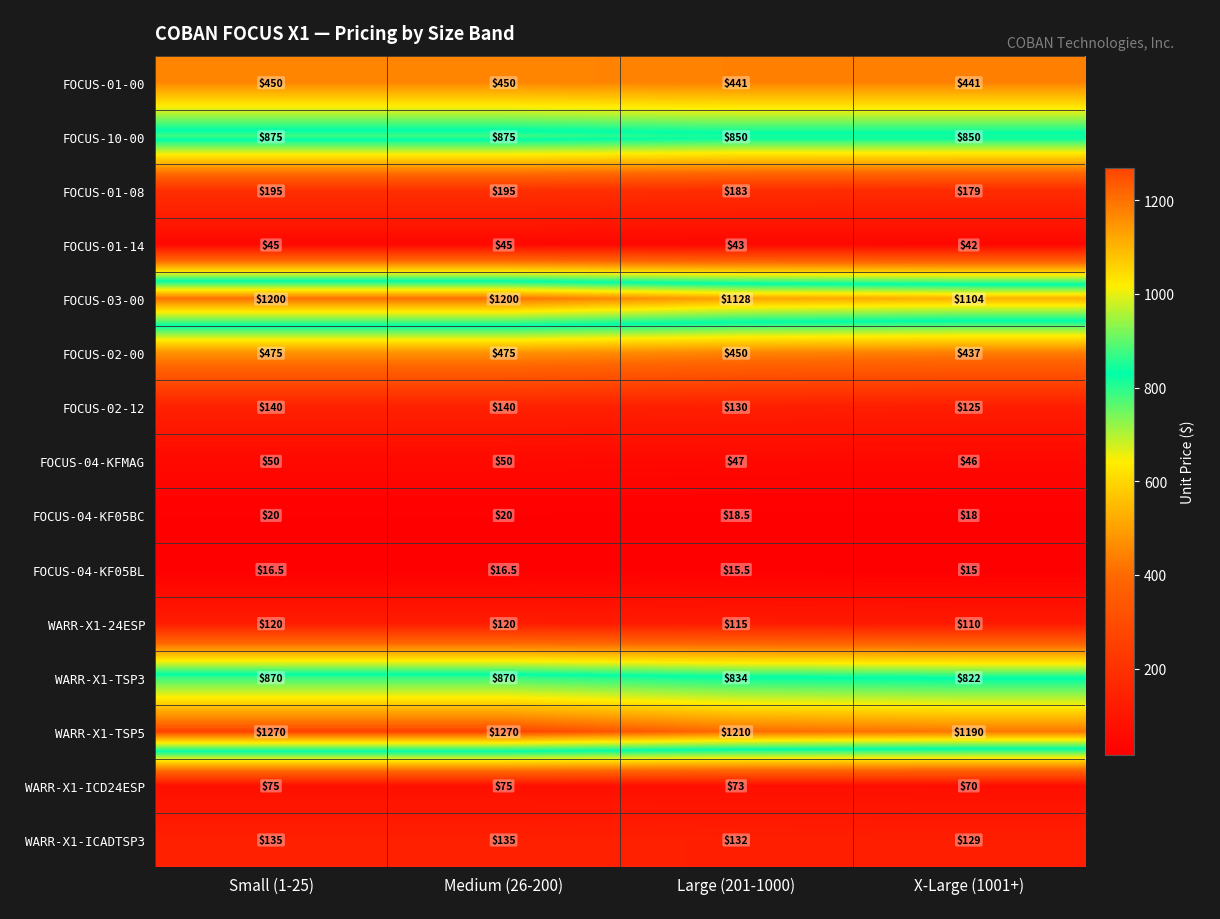

What is the total value across all series at Large (201-1000)?

5670.0